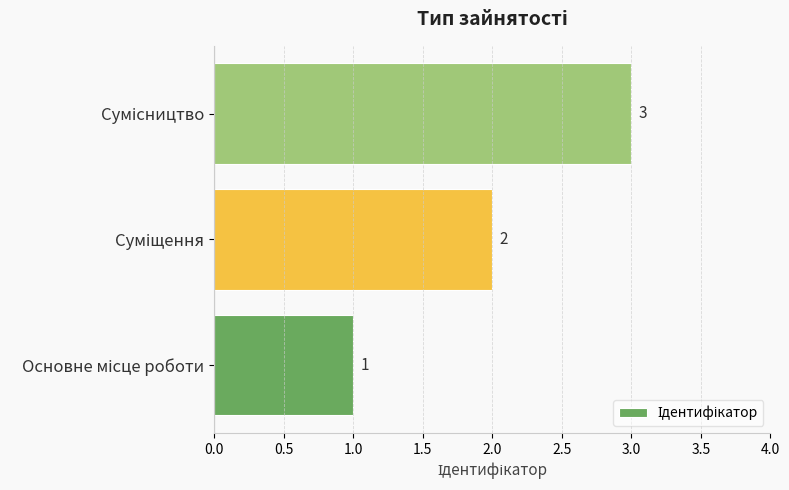

Are the bars horizontal?

Yes